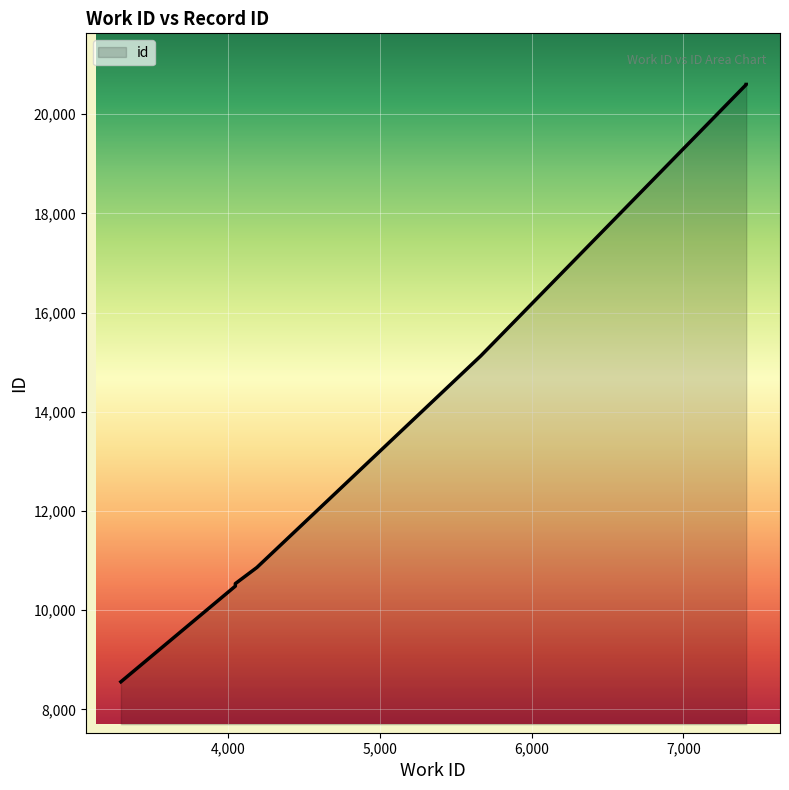

Is it true that the value at 4048 is 10537?

True